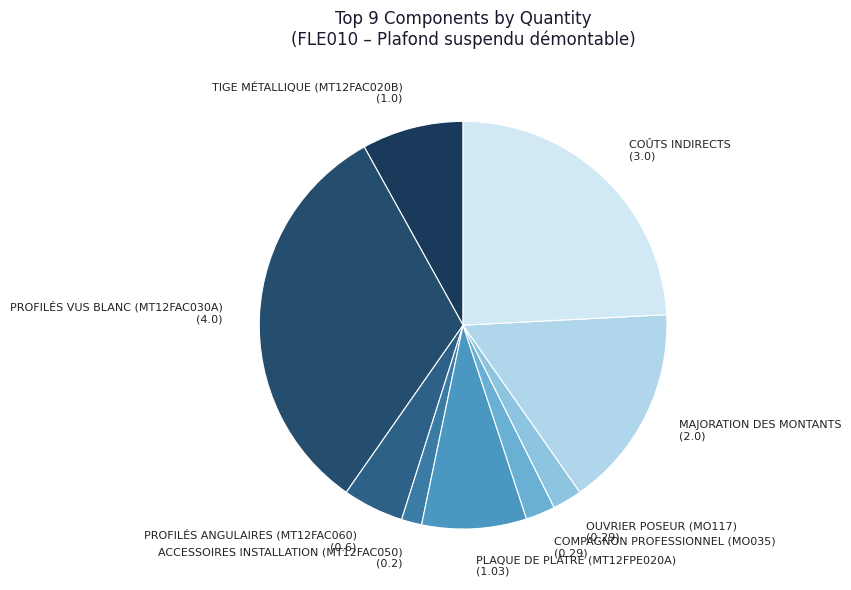

True or false: COÛTS INDIRECTS (3.0) accounts for 24% of the total.

True